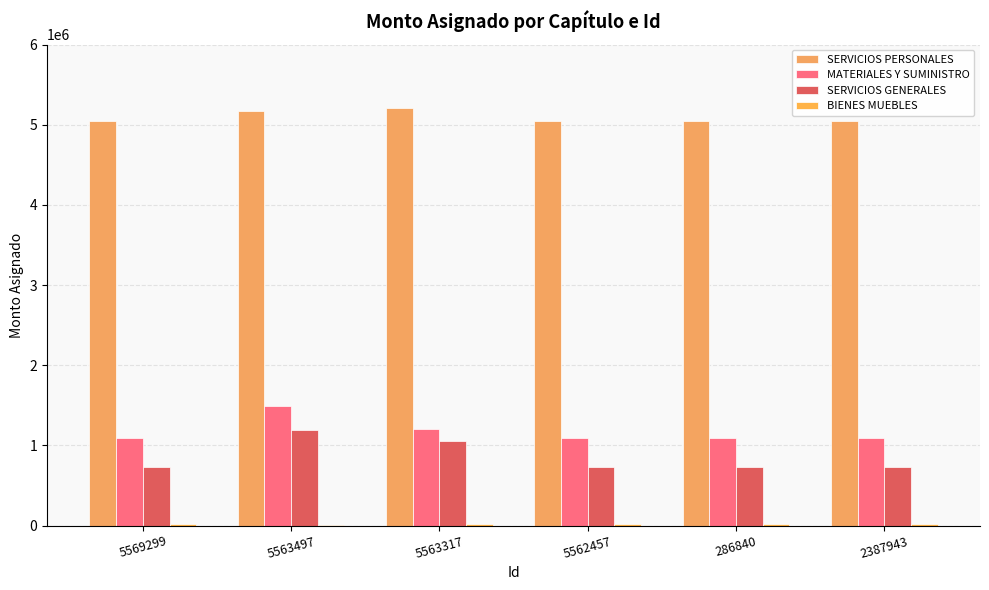

Which series has the largest total across all categories?

SERVICIOS PERSONALES